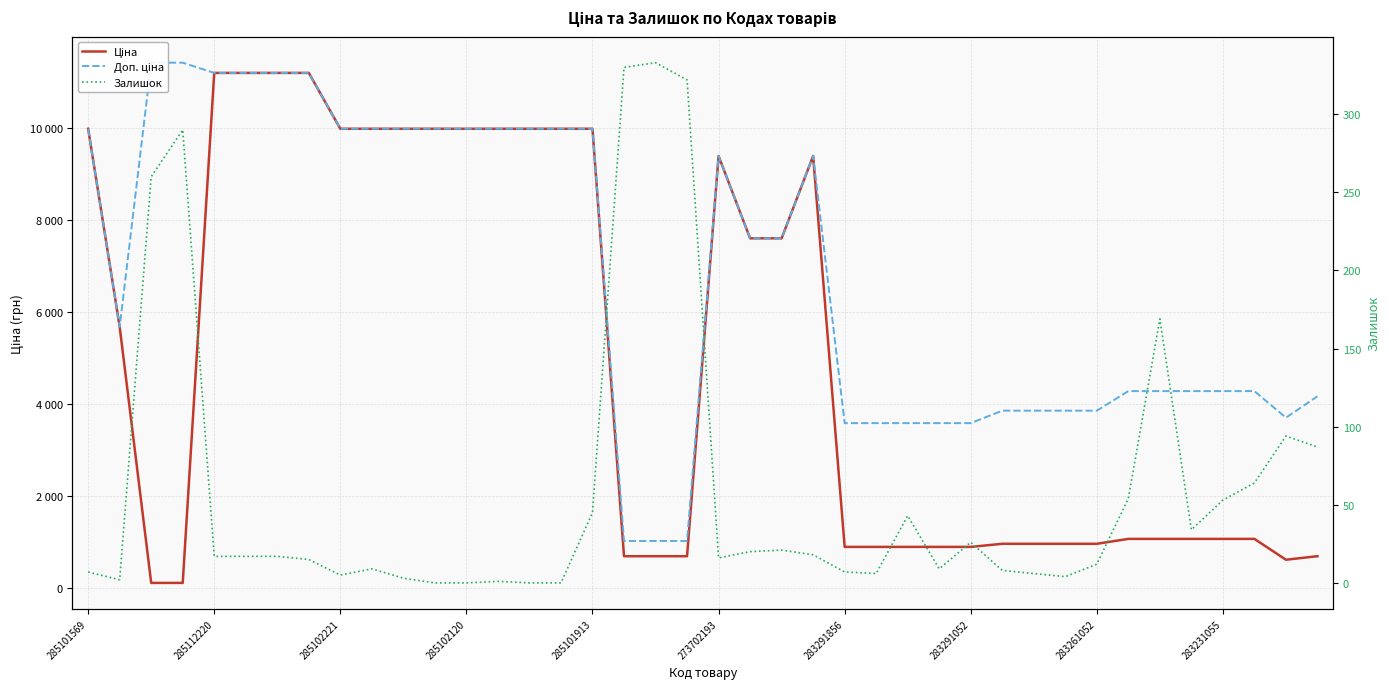

True or false: Ціна and Доп. ціна cross at least once.

False